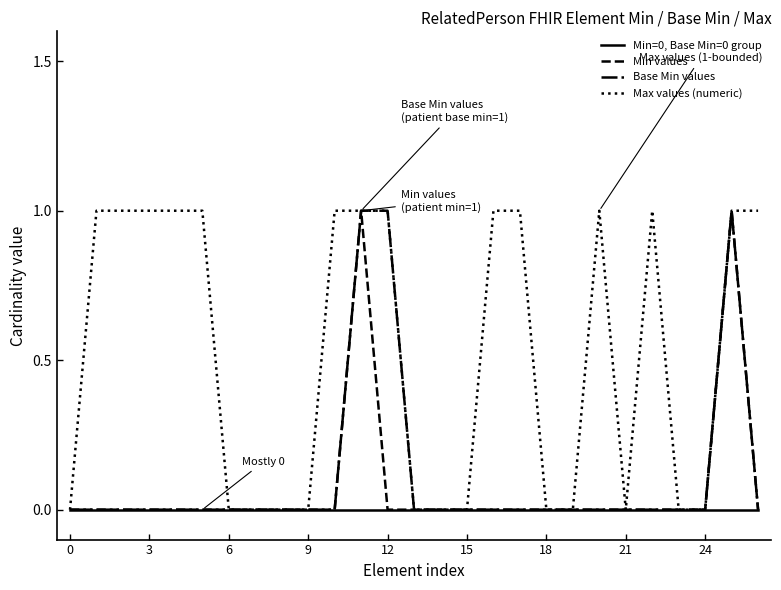

True or false: Max values (numeric) and Min=0, Base Min=0 group intersect in this chart.

False